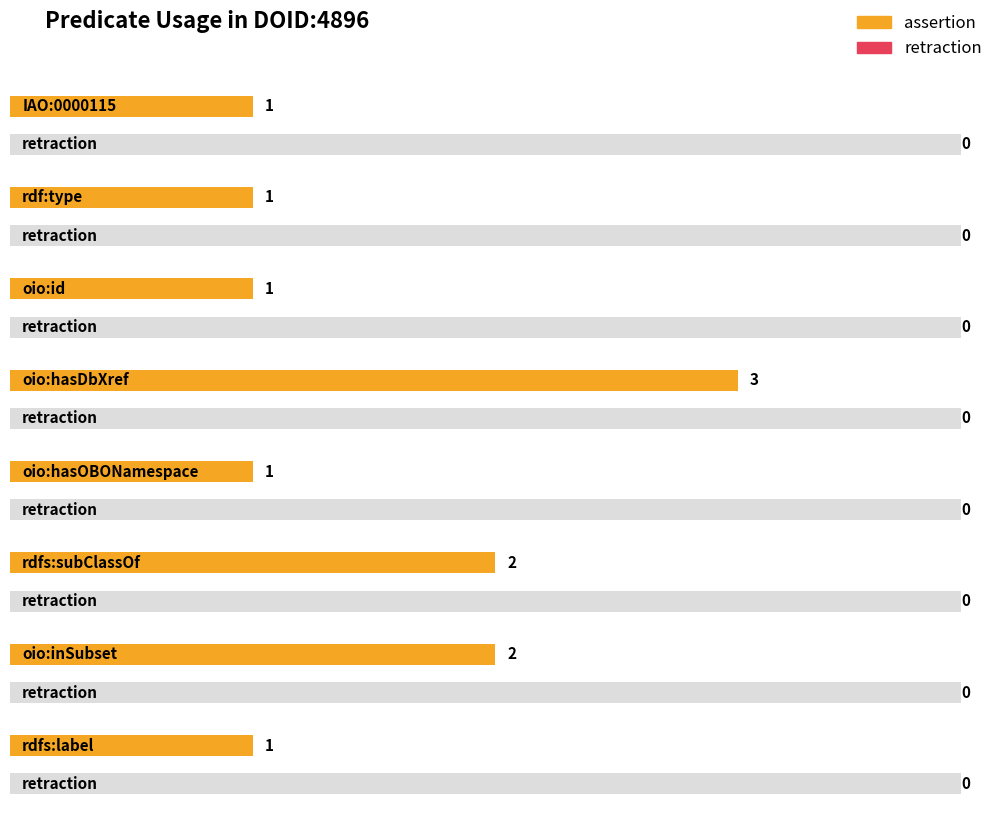

True or false: assertion has a value of 2 at rdf:type.

False